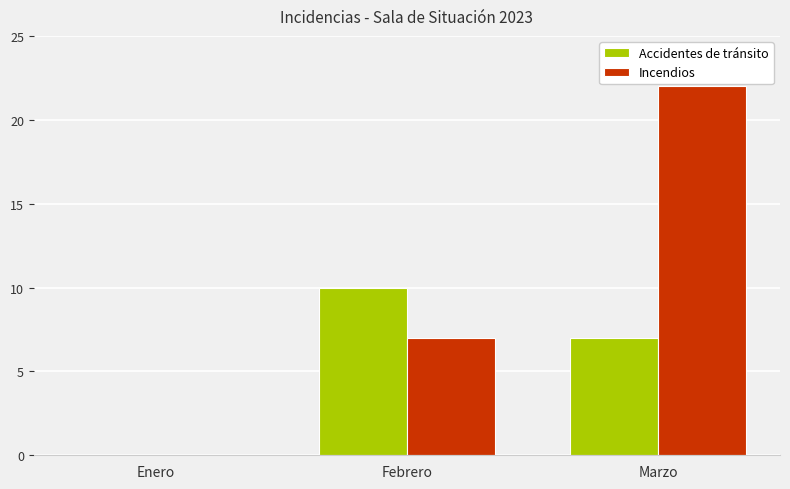

What is the sum of the Incendios values at Marzo and Febrero?

29